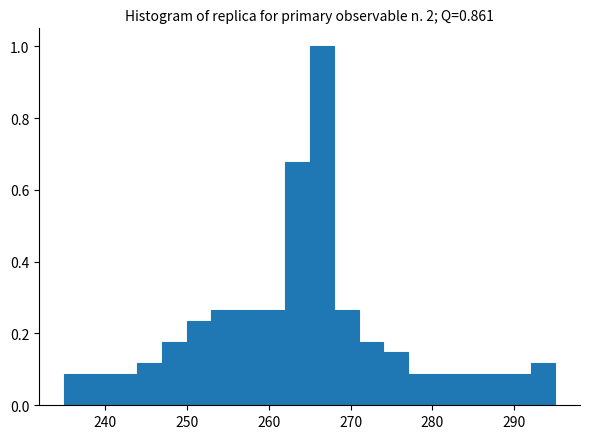

Read against the x-axis, roughly where is the centre of the tallest bar?

267